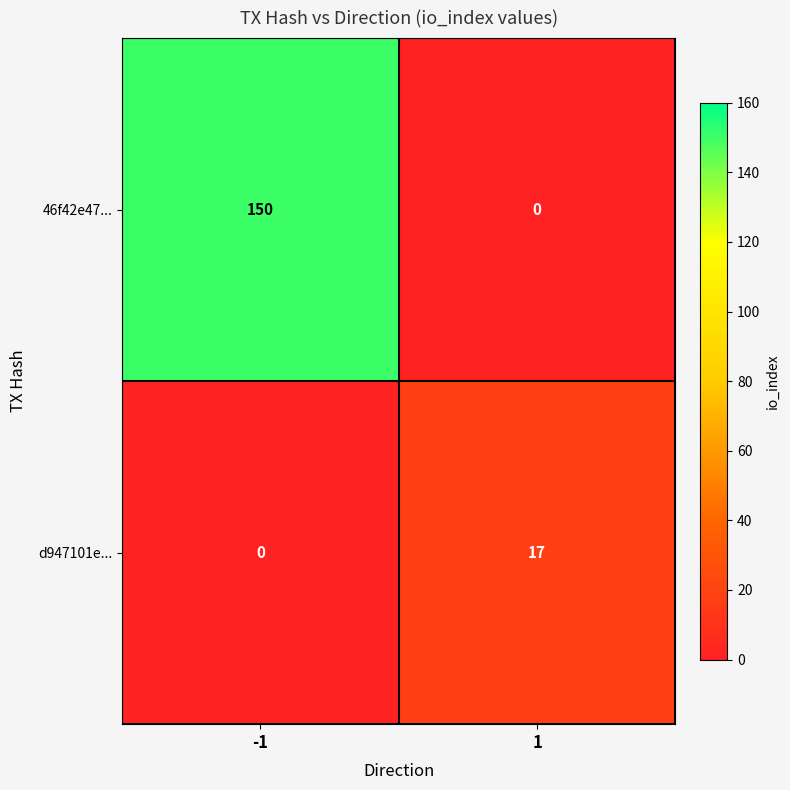

Which label corresponds to the largest value in the chart?

-1